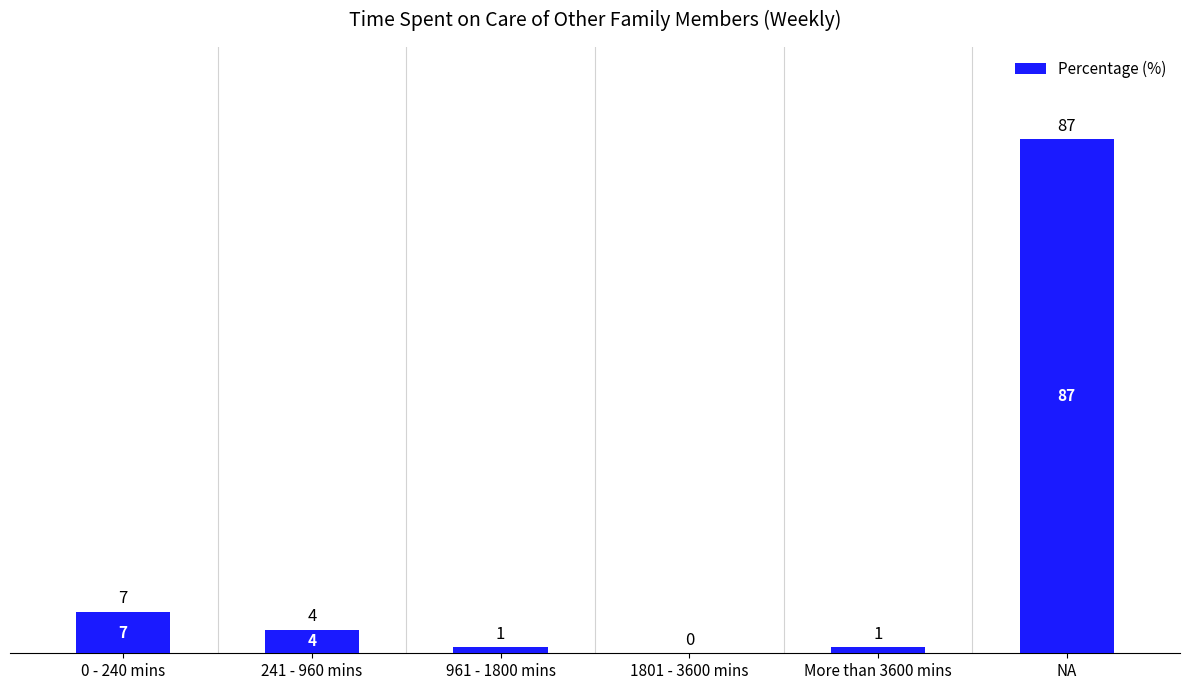

Which category has the highest value across all series?

NA